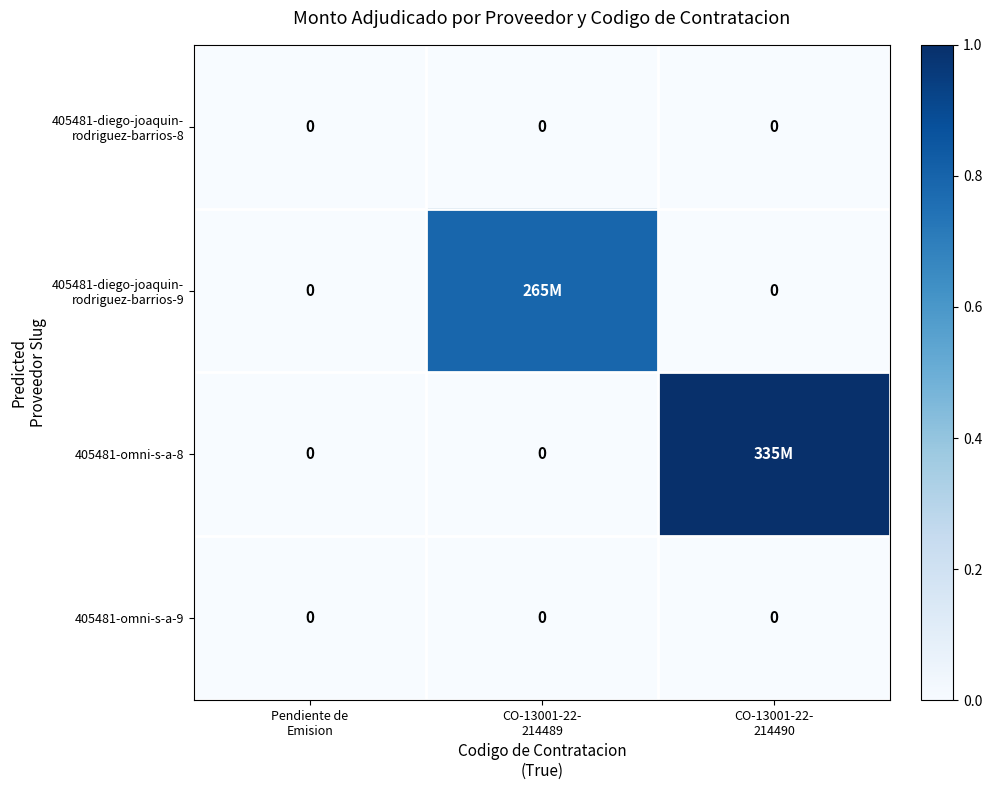

Which label corresponds to the largest value in the chart?

CO-13001-22-
214490